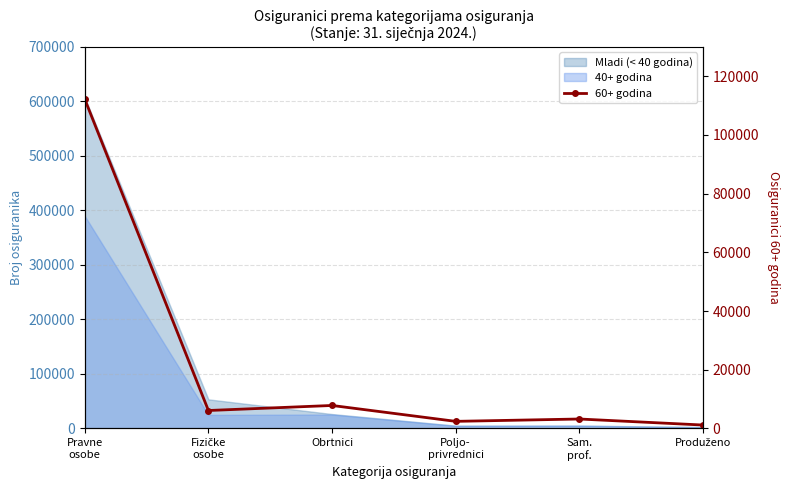

Is it true that the value at Pravne
osobe is 112128?

True